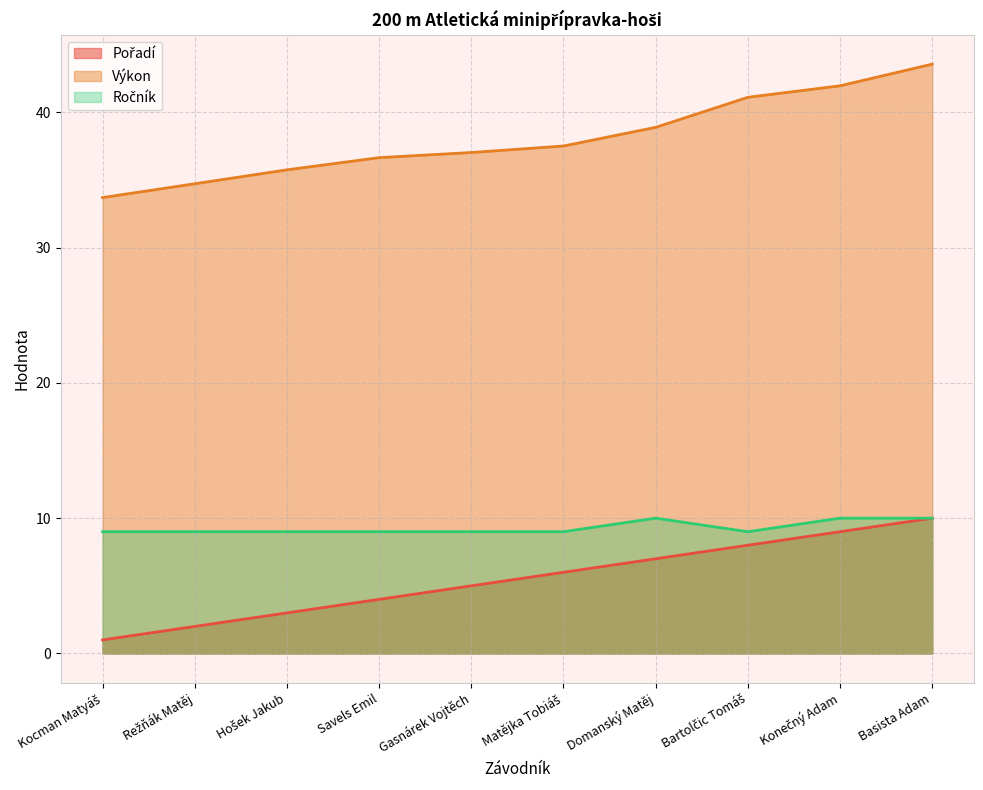

At which category does Ročník reach its first local valley?

Bartolčic Tomáš